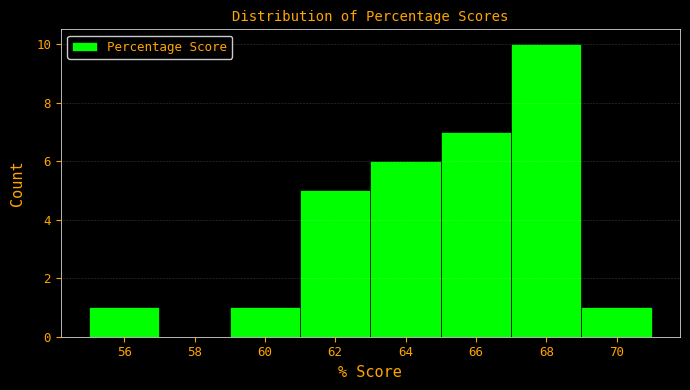

Reading left to right, transcribe this chart: for each bar, give the range it covers on the x-axis and its height. The values are not printed on the chart, so give them approximately, as read against the axis.

55 to 57: 1
57 to 59: 0
59 to 61: 1
61 to 63: 5
63 to 65: 6
65 to 67: 7
67 to 69: 10
69 to 71: 1